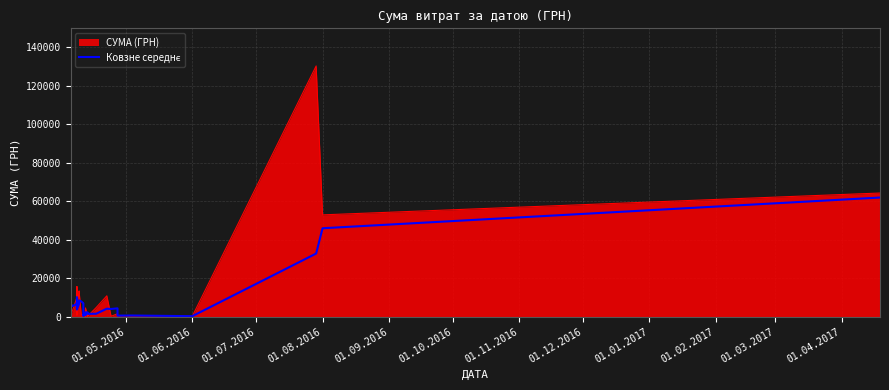

Reading left to right, list all the values displayed in this chart.

12651.6	6577.1	5513.8	6643.9	6193.7	9975.5	9893.5	8742.8	7790.1	4083.8	4909.9	4382.4	3685.1	6690.7	8449.0	7940.6	6993.9	3792.7	635.4	666.4	615.1	952.7	924.6	1503.3	1491.0	2288.4	2201.8	1468.1	1466.2	1508.3	4144.7	3991.4	4322.8	3168.6	529.3	589.6	251.5	32818.2	45978.1	61946.4